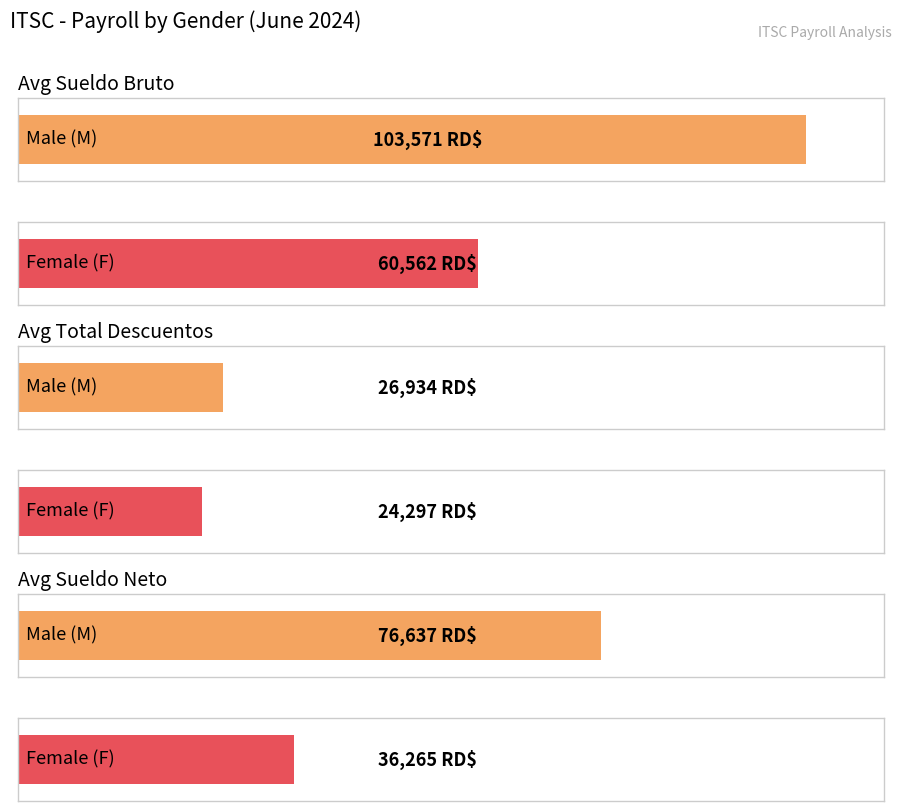

Which series has the widest spread of values?

SUELDO BRUTO